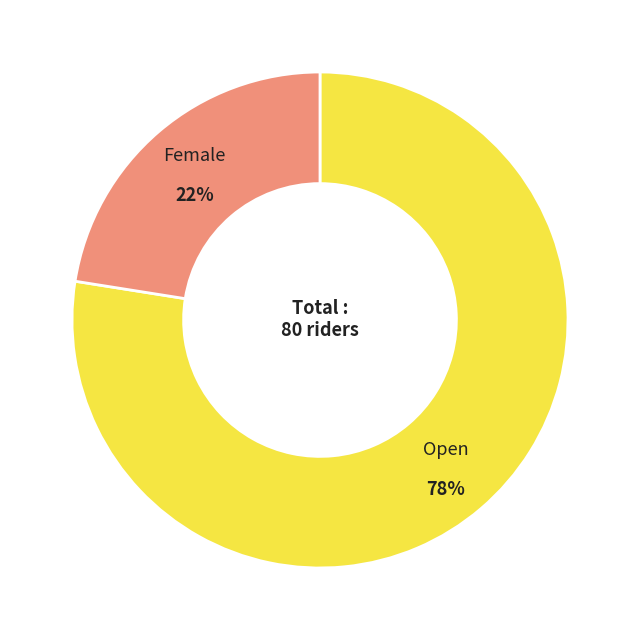

To the nearest percent, what is the average slice percentage?

50%